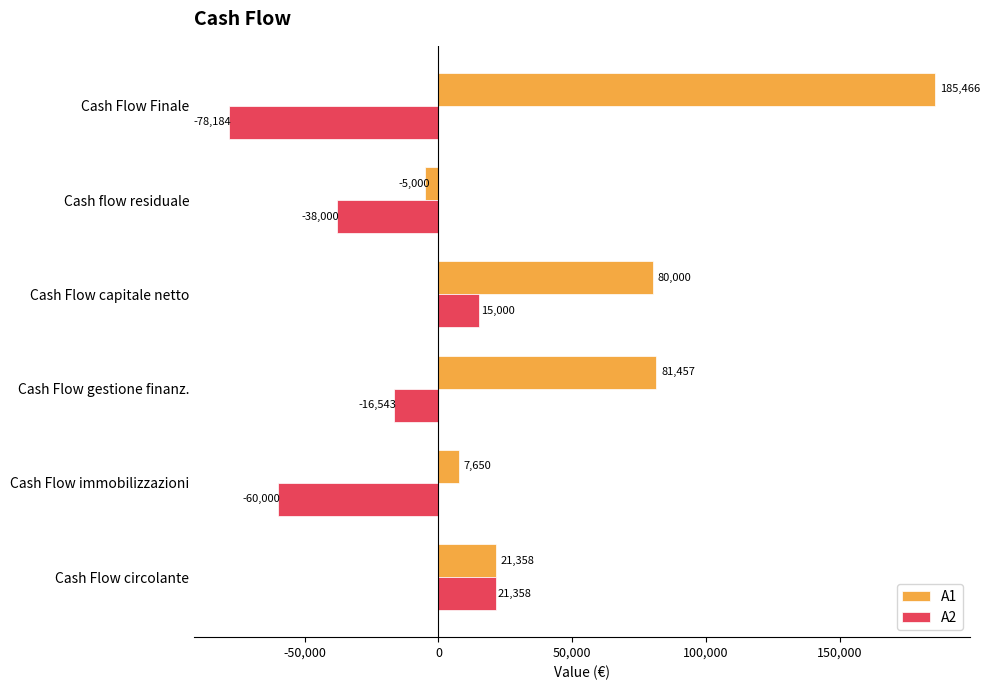

What value does the A1 series have at Cash Flow gestione finanz.?

81457.3